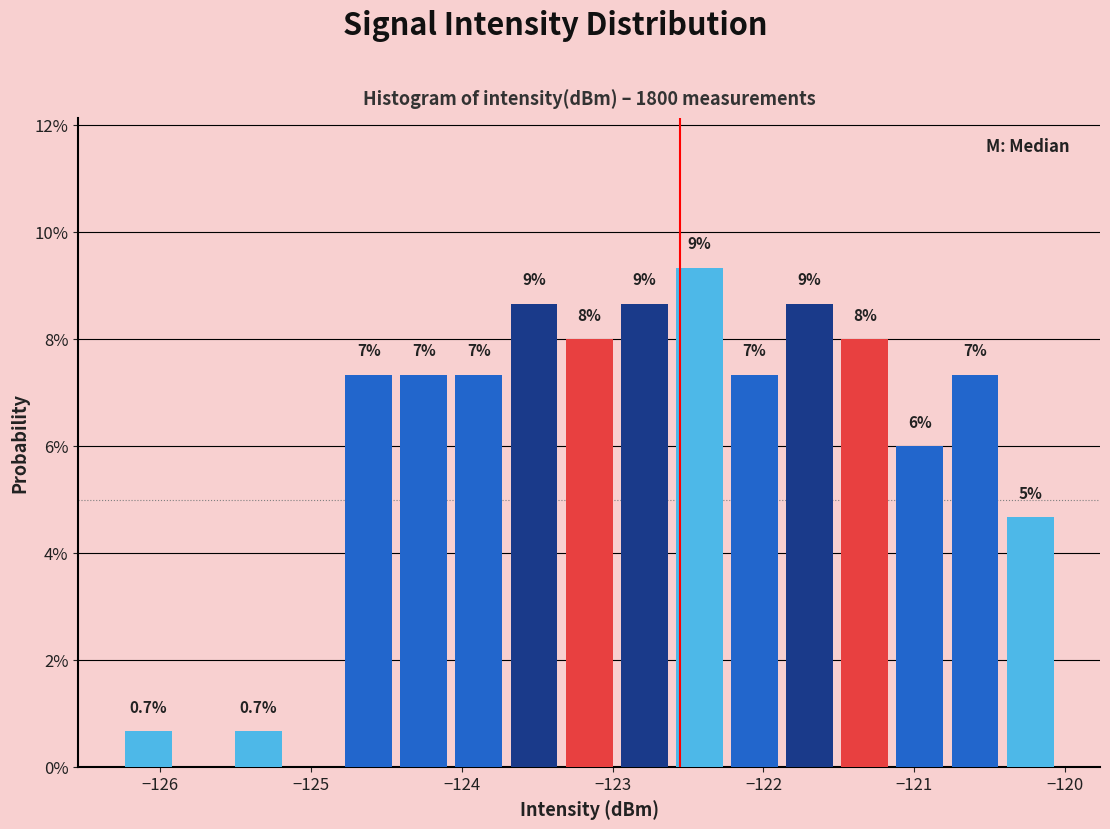

Around what value on the x-axis is the tallest bar? Give the approximate position of its centre, as read against the axis.

-122.4